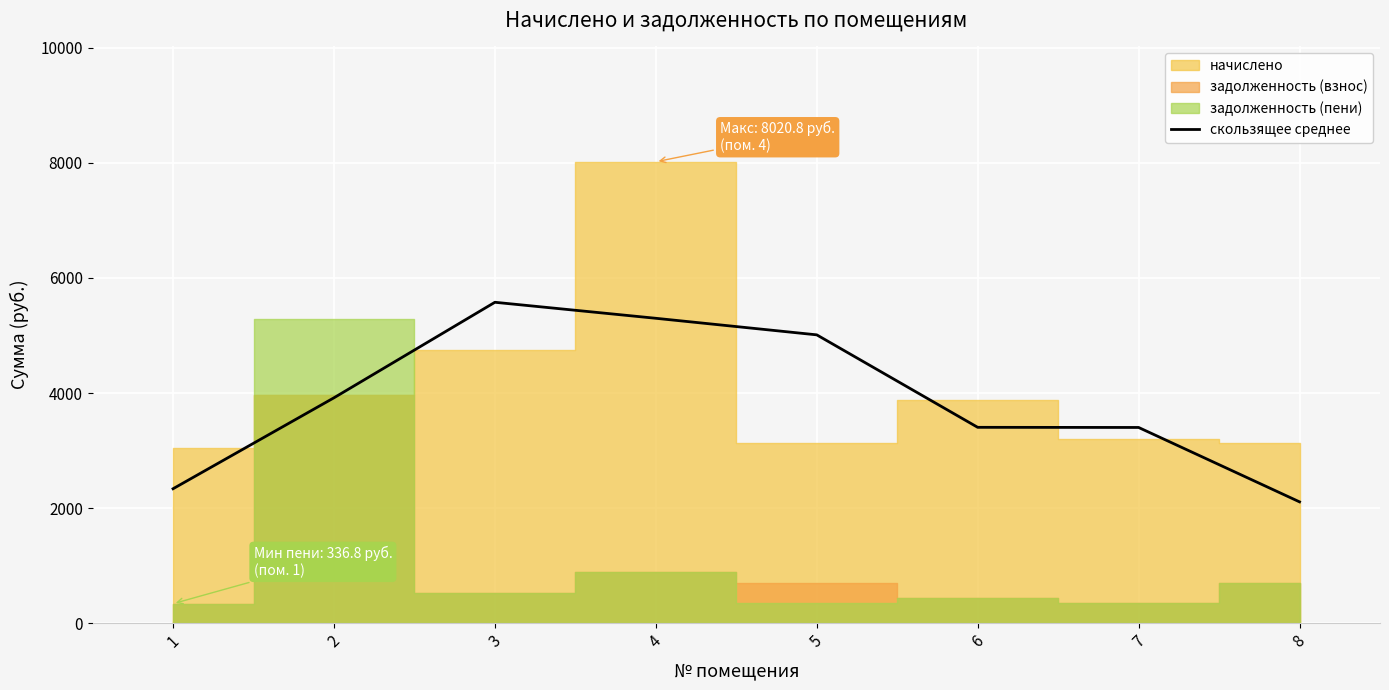

Rank the categories by value from highest to lowest.

3, 4, 5, 2, 6, 7, 1, 8